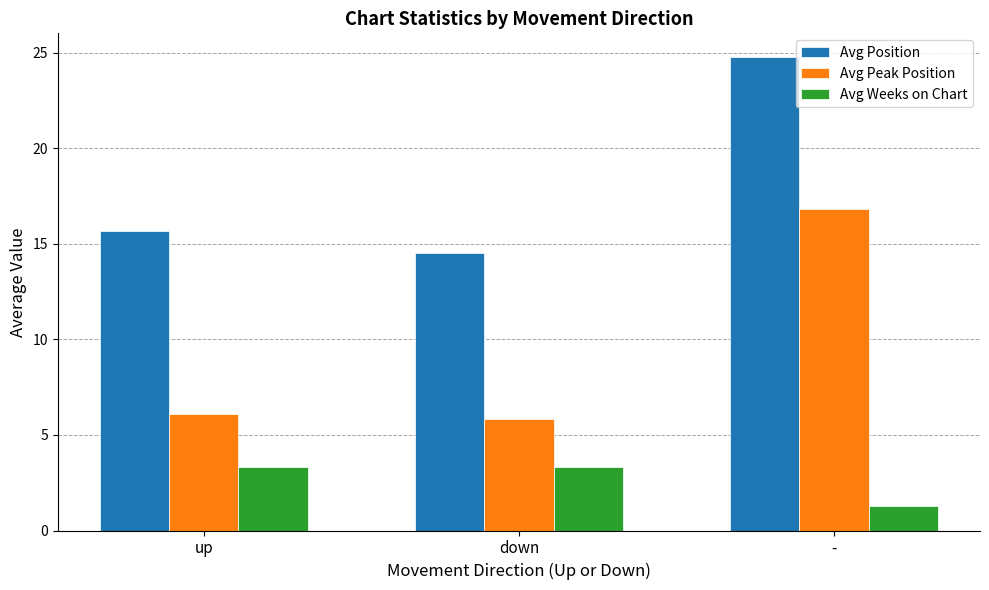

What is the value of the Avg Position bar at the 2nd from the left?

14.5